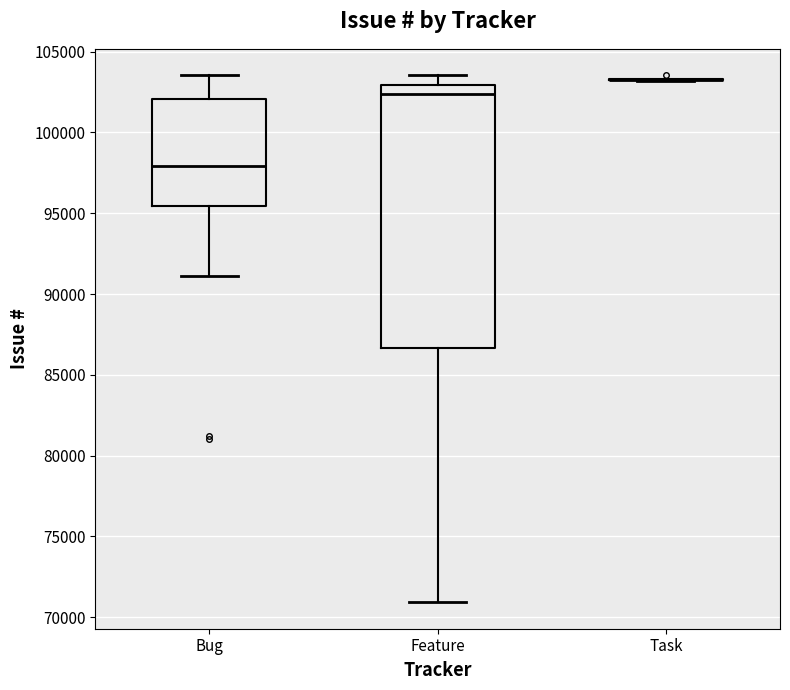

Reading left to right, transcribe this box plot: for each box, give where its median line is, the range the box spans, and where its two whiskers end, as read against the y-axis. The values are not printed on the chart, so give them approximately, as read against the axis.

Bug: median 98000, box 95500 to 102000, whiskers 91000 to 103500
Feature: median 102500, box 86500 to 103000, whiskers 71000 to 103500
Task: box collapsed to a line at 103500, whiskers 103000 to 103500